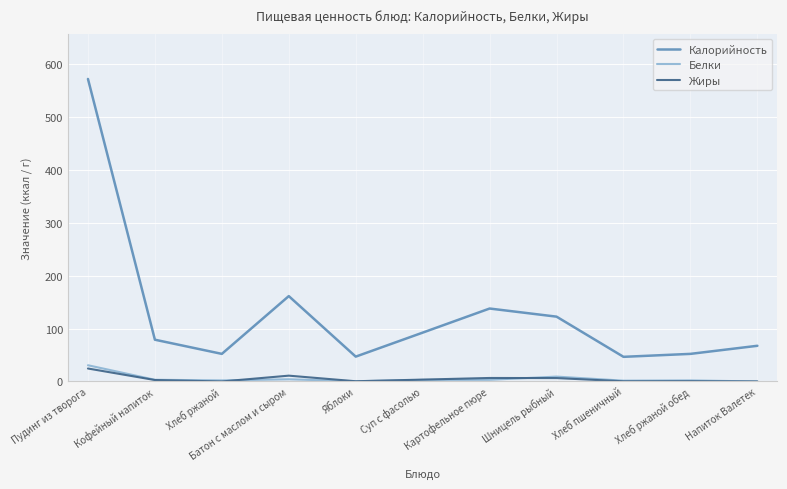

Read the Жиры value at Картофельное пюре.

6.6